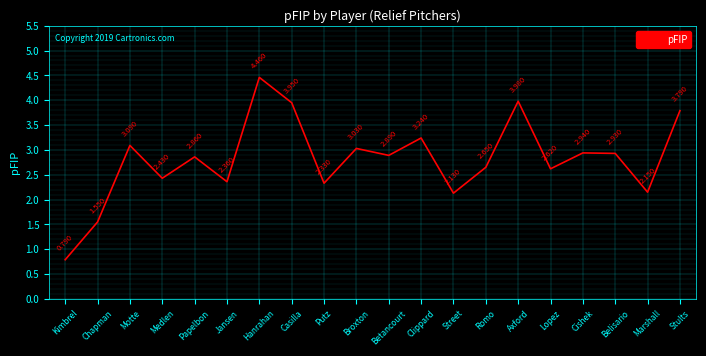

Where does the data first go above 2?

Motte